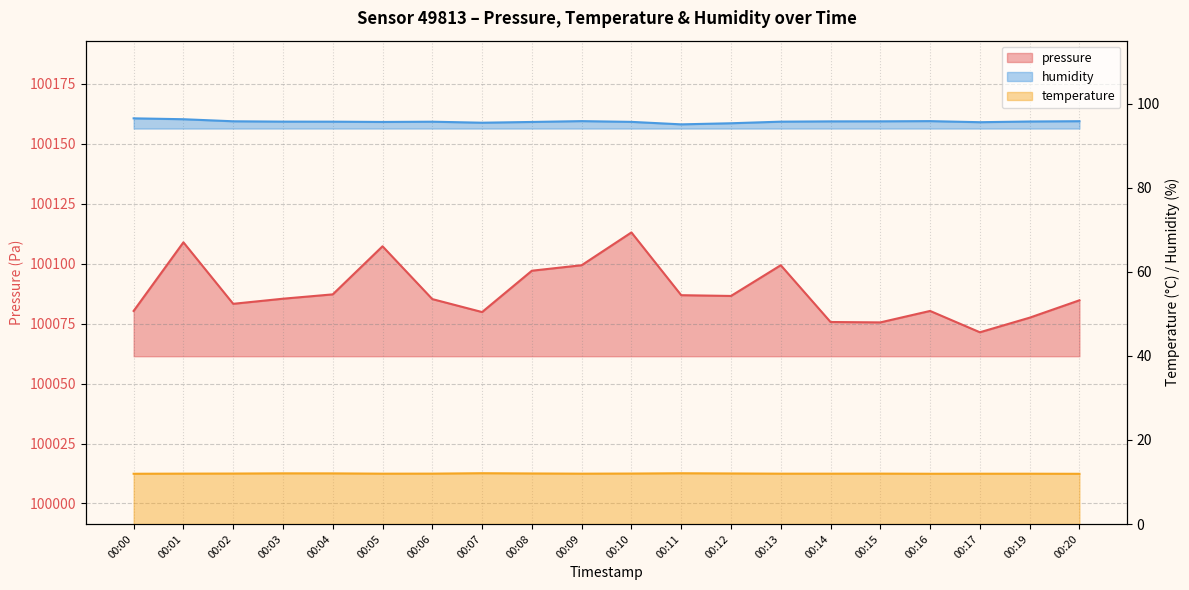

What is the value of the temperature point at the 20th from the left?

11.9